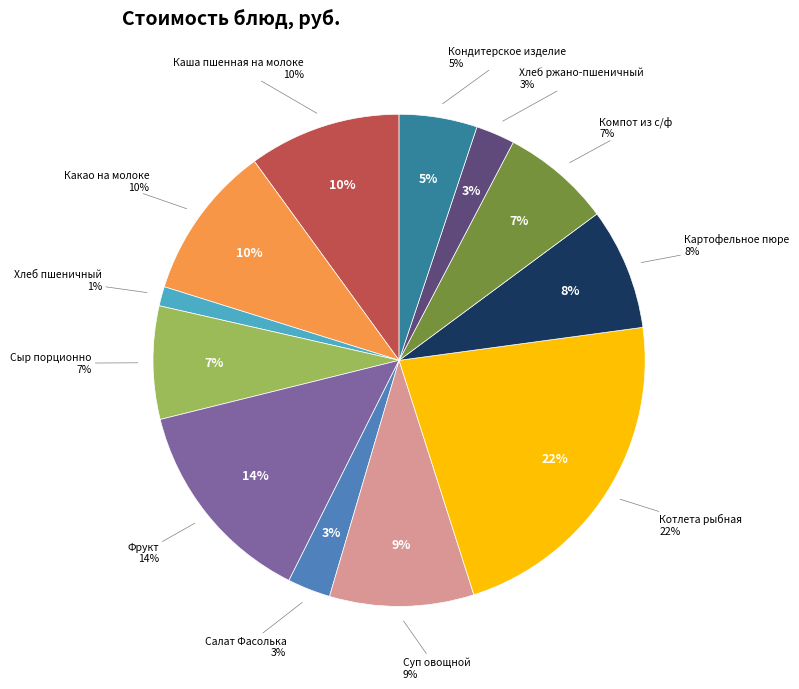

To the nearest percent, what percentage of the pie is Какао на молоке?

10%